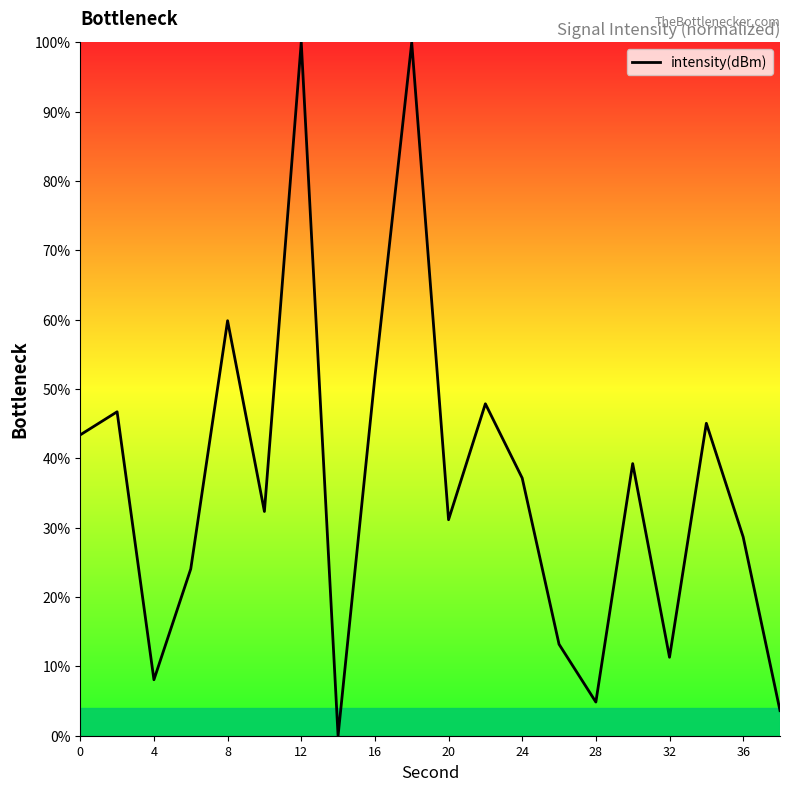

How many distinct data groups are displayed?

1